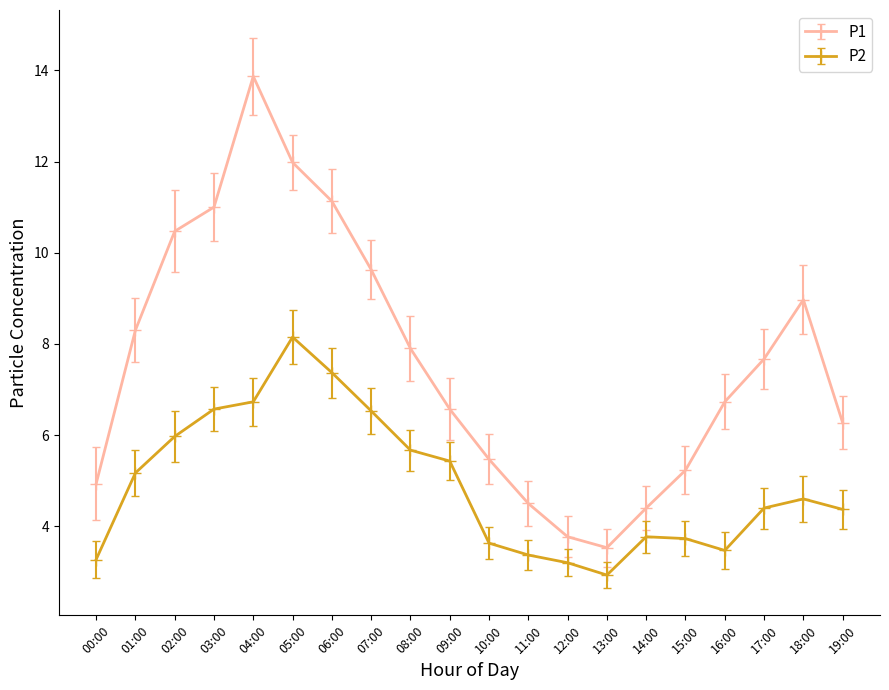

What are all the series names shown in the legend?

P1, P2